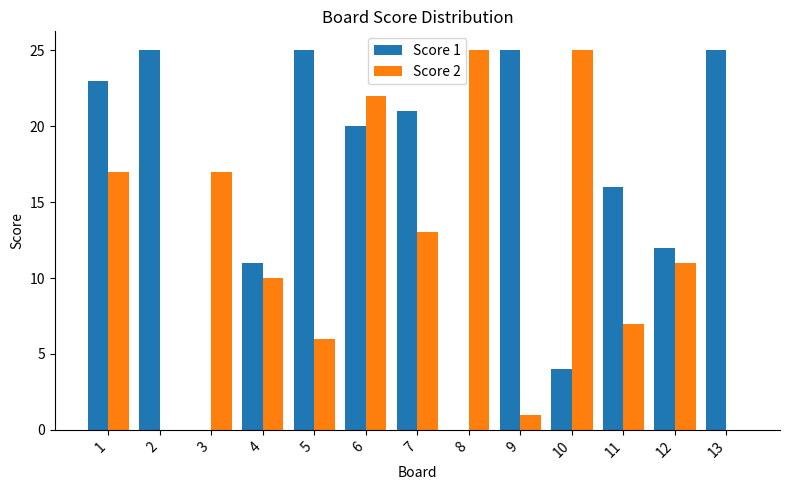

At which category is the sum across all series the highest?

6